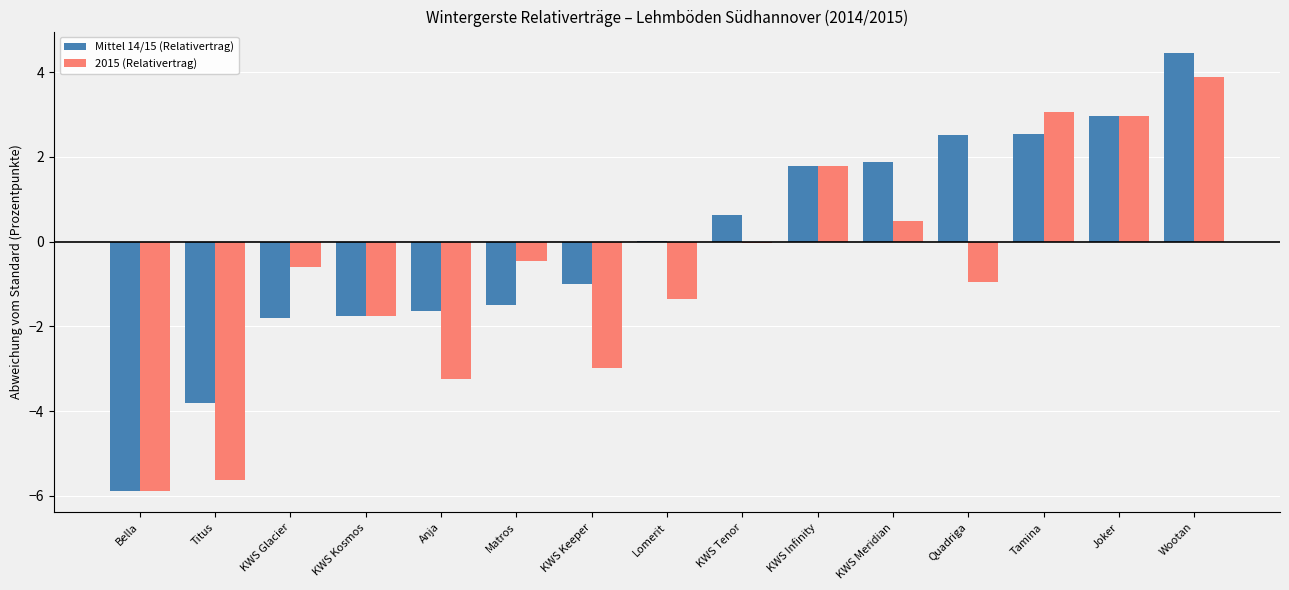

How many categories are shown in the chart?

15